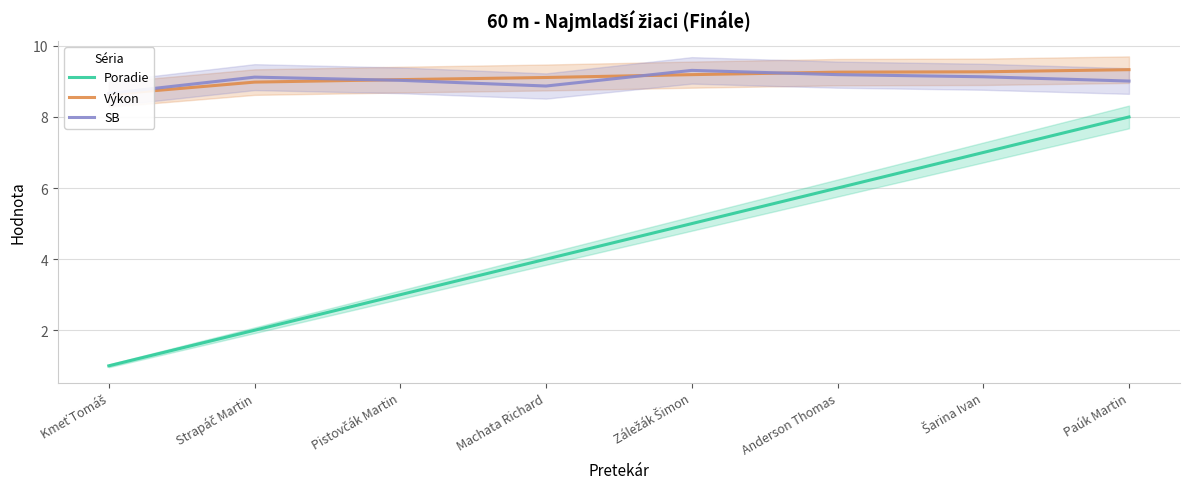

Rank the categories by Výkon value from highest to lowest.

Paúk Martin, Šarina Ivan, Anderson Thomas, Záležák Šimon, Machata Richard, Pistovčák Martin, Strapáč Martin, Kmeť Tomáš